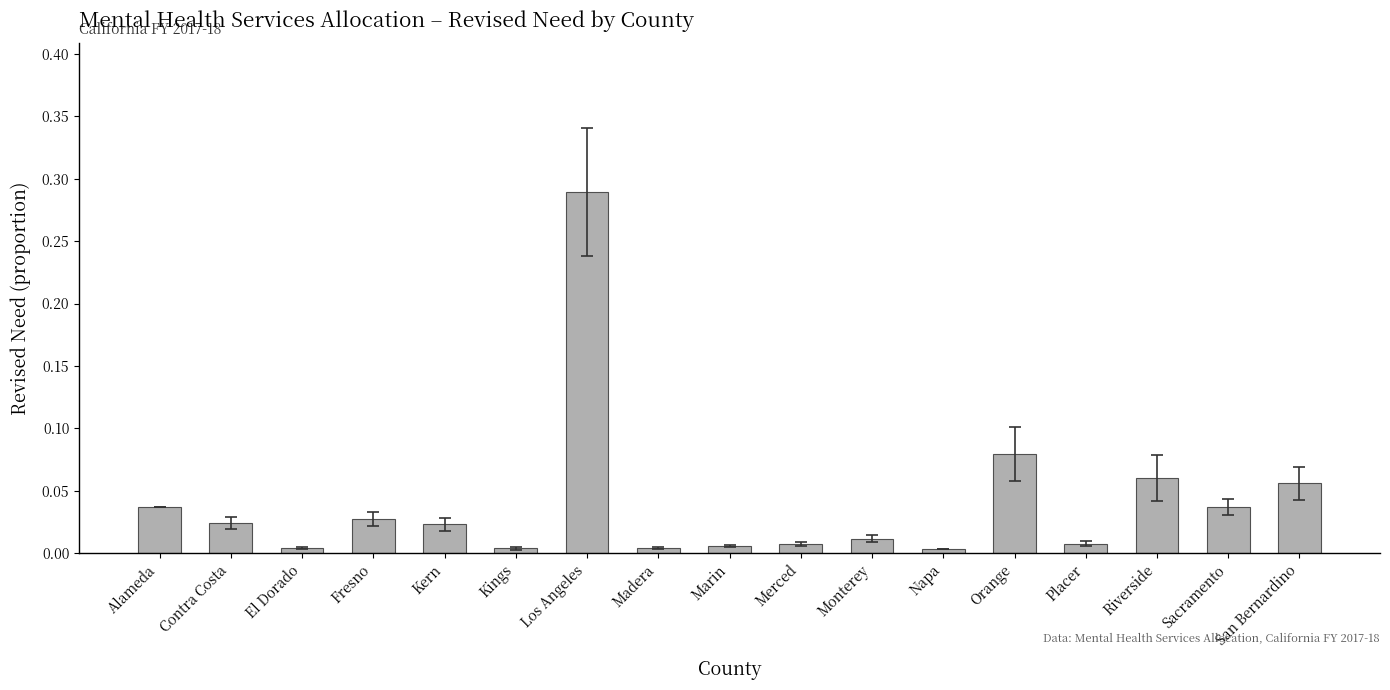

True or false: the data shows 0.0 at Kings.

True